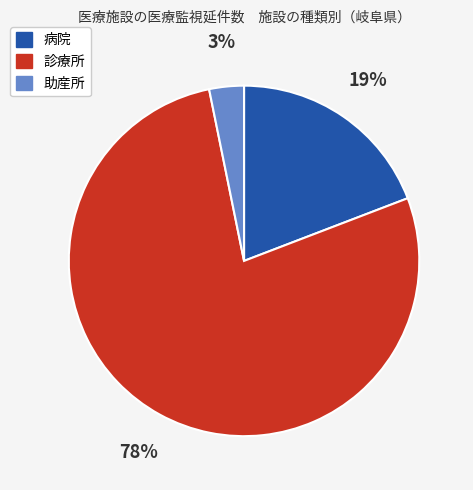

To the nearest percent, what is the average slice percentage?

33%